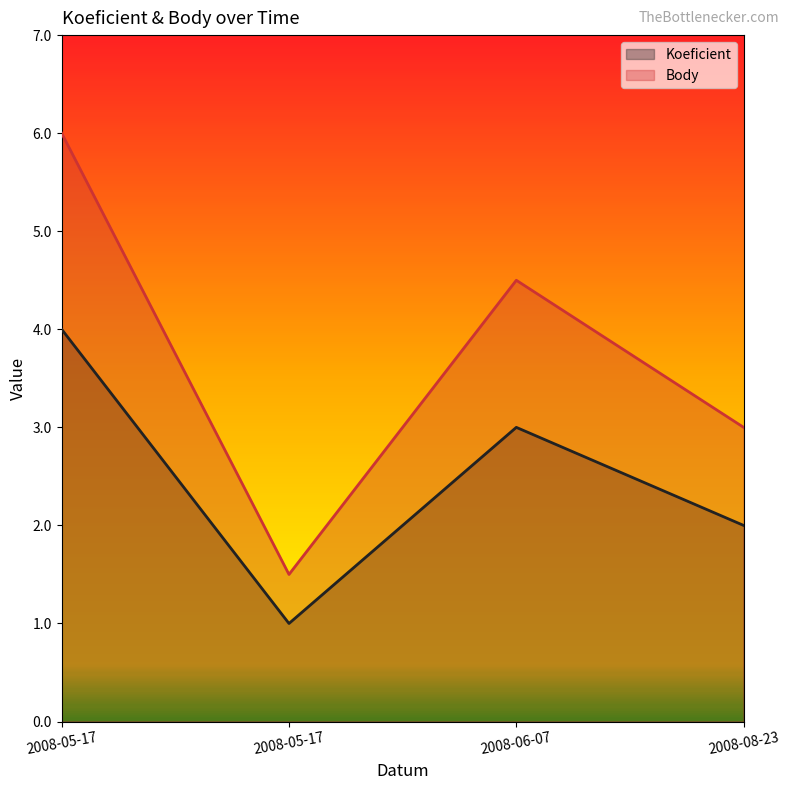

What is the minimum value for Body?

1.5